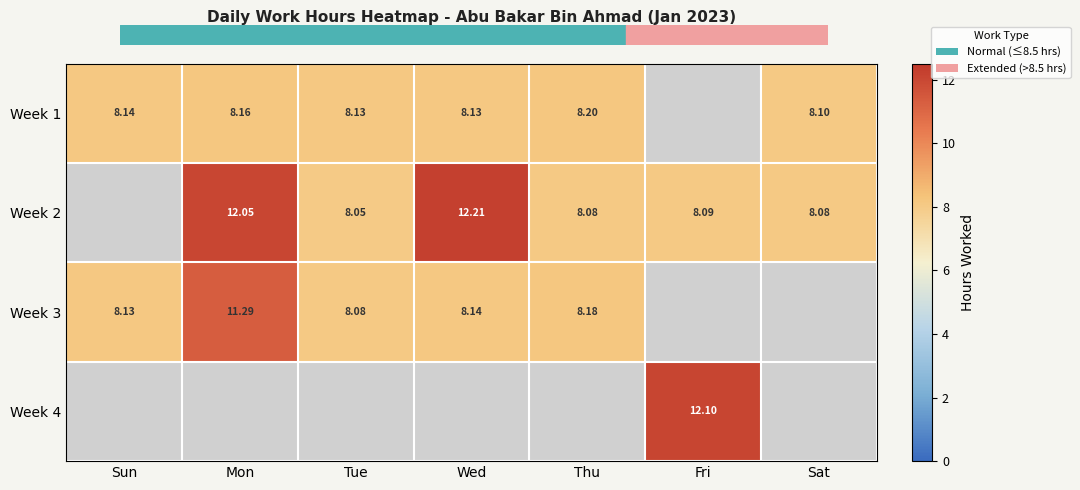

Which label corresponds to the smallest value in the chart?

Tue